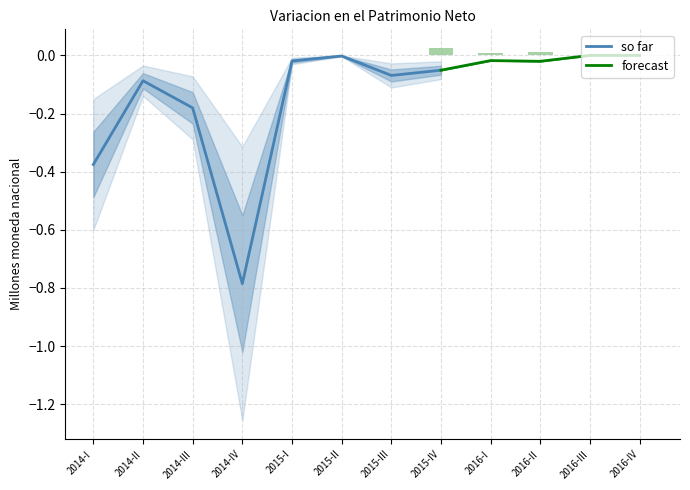

The value of so far at 2015-IV is -0.0. True or false?

False